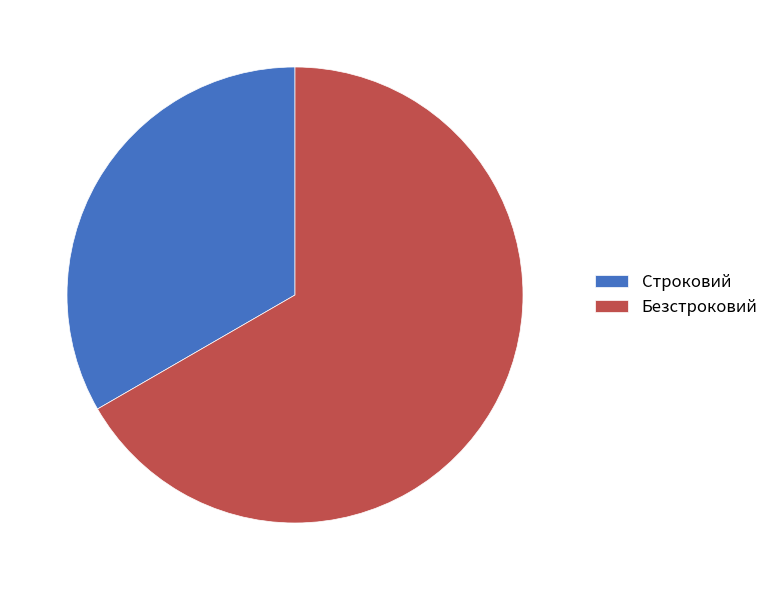

Rank the categories by value from lowest to highest.

Строковий, Безстроковий